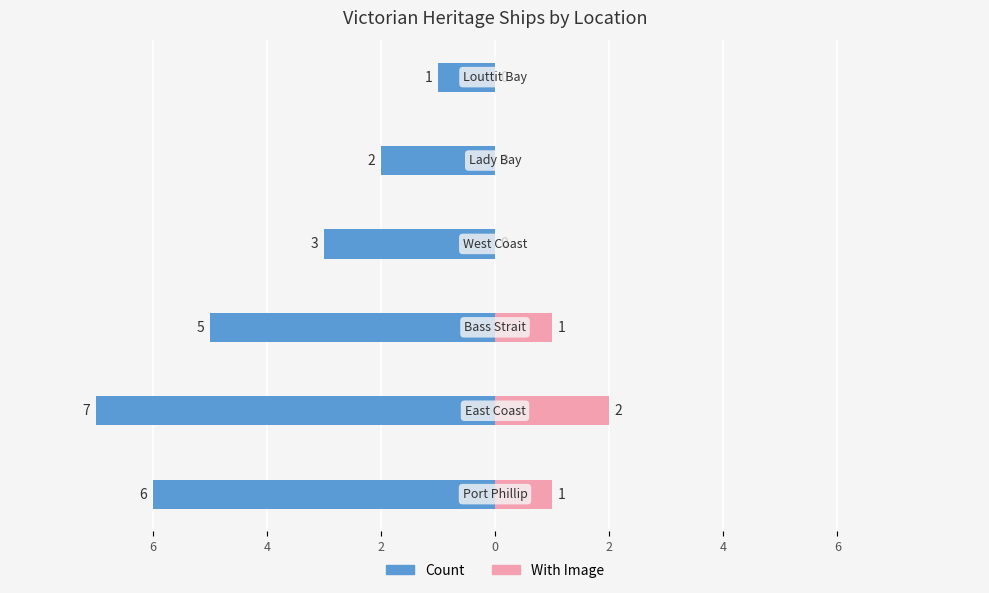

How many groups of bars are there?

6